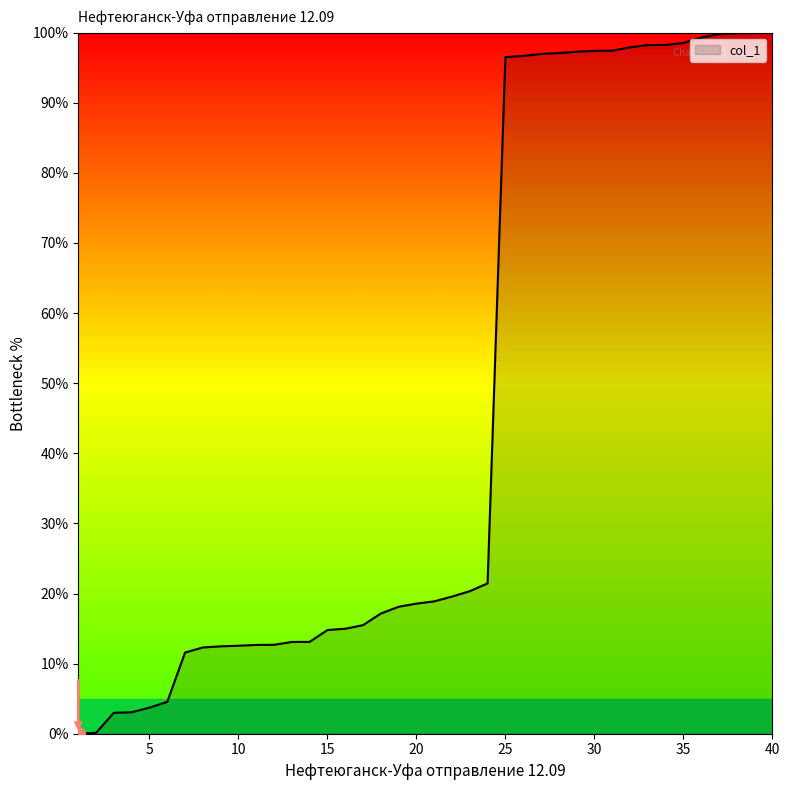

What is the difference between the maximum and minimum values?

100.0